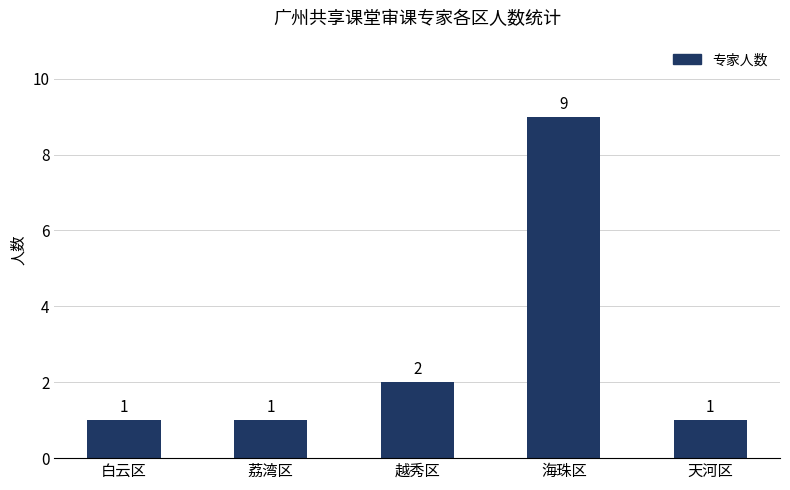

What is the difference between the values at 越秀区 and 海珠区?

7